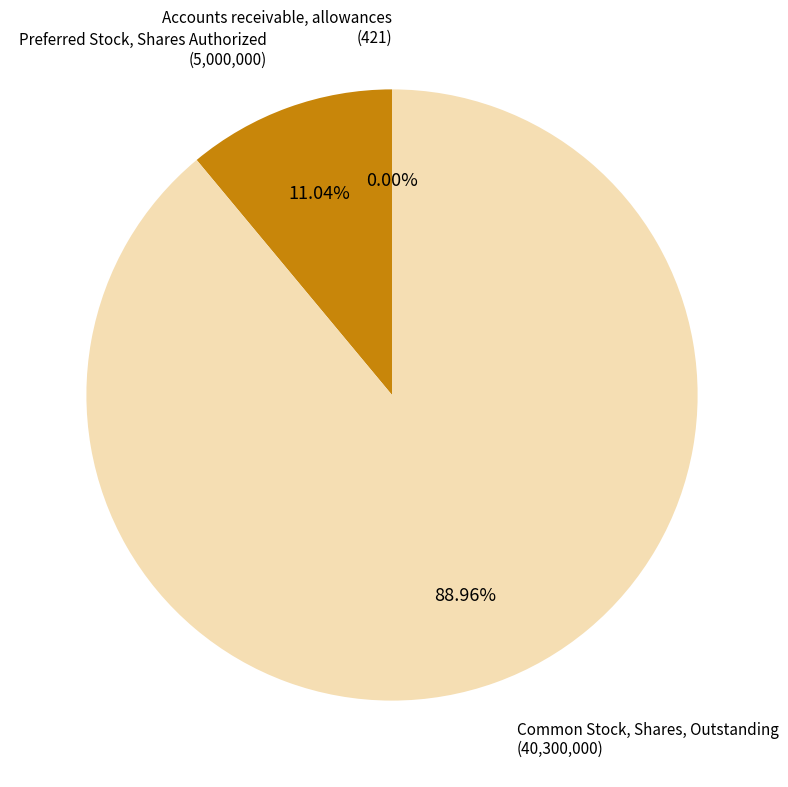

What is the majority slice?

Common Stock, Shares, Outstanding